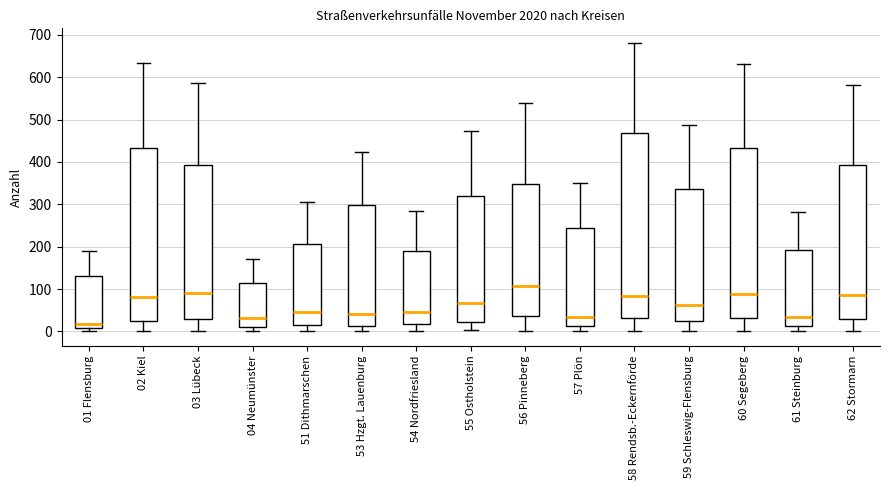

Where does the median line of the box for 60 Segeberg sit on the y-axis? The values are not printed on the chart, so give them approximately, as read against the axis.

90